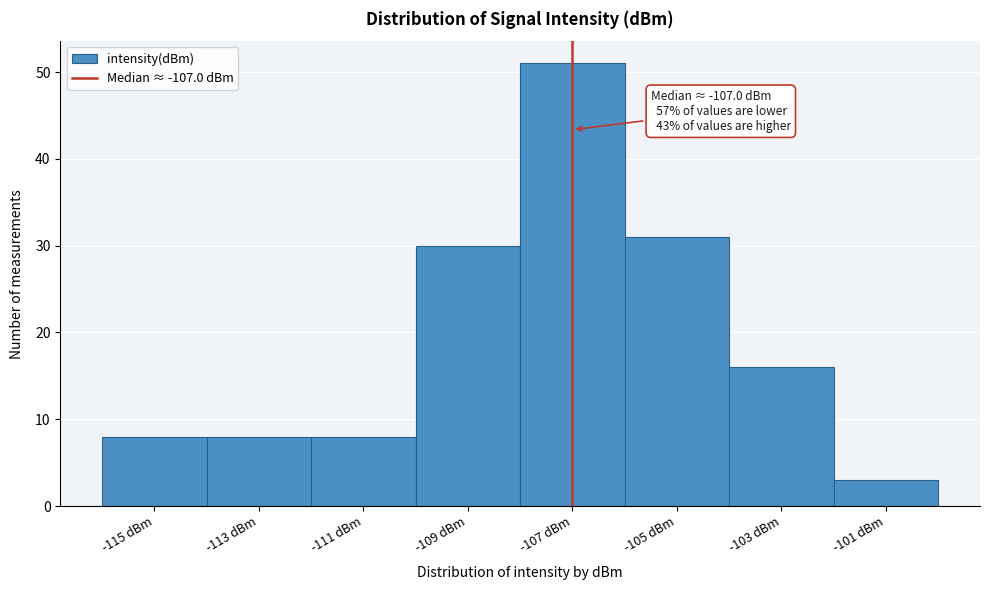

Which range on the x-axis has the tallest bar?

-108 to -106